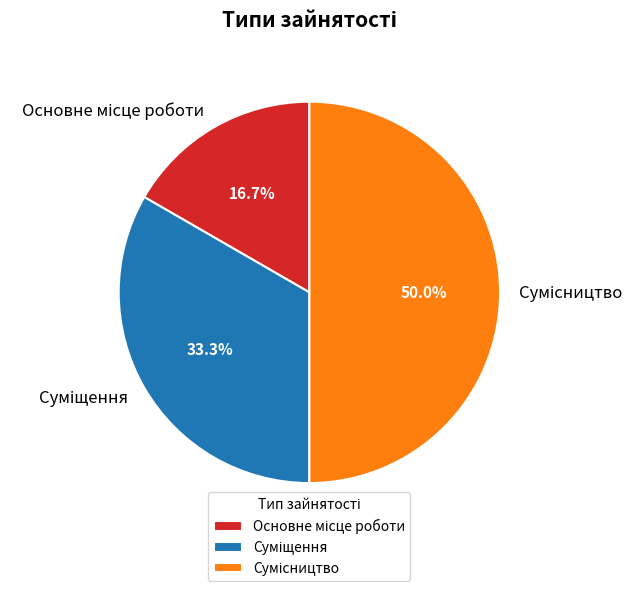

What is the smallest slice in the pie chart?

Основне місце роботи